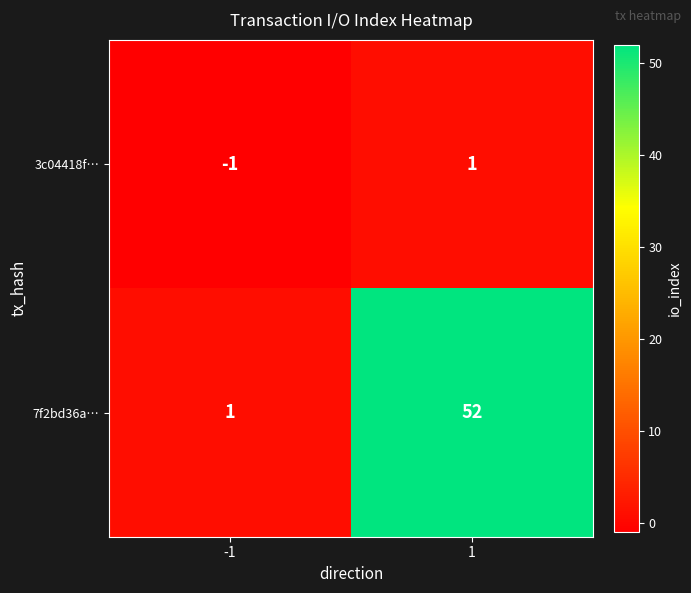

Is it true that 7f2bd36a… equals 0 at -1?

False